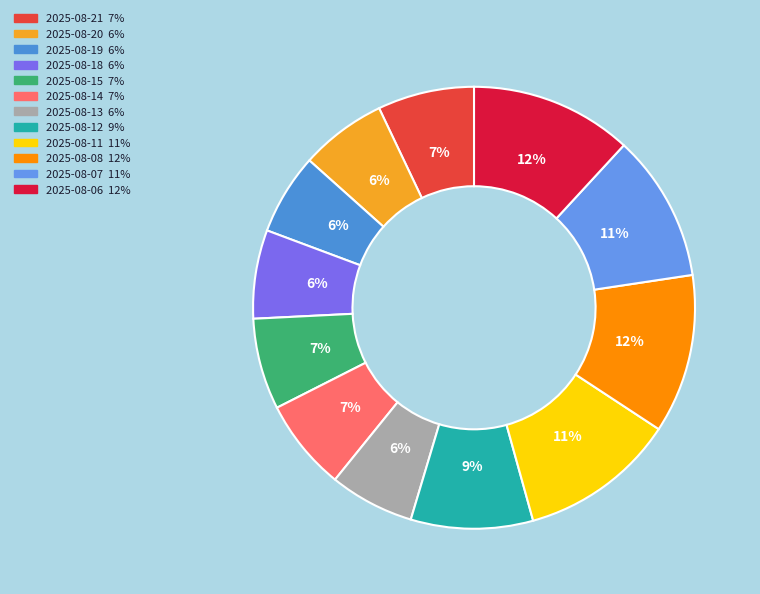

Count the number of slices in the pie.

12